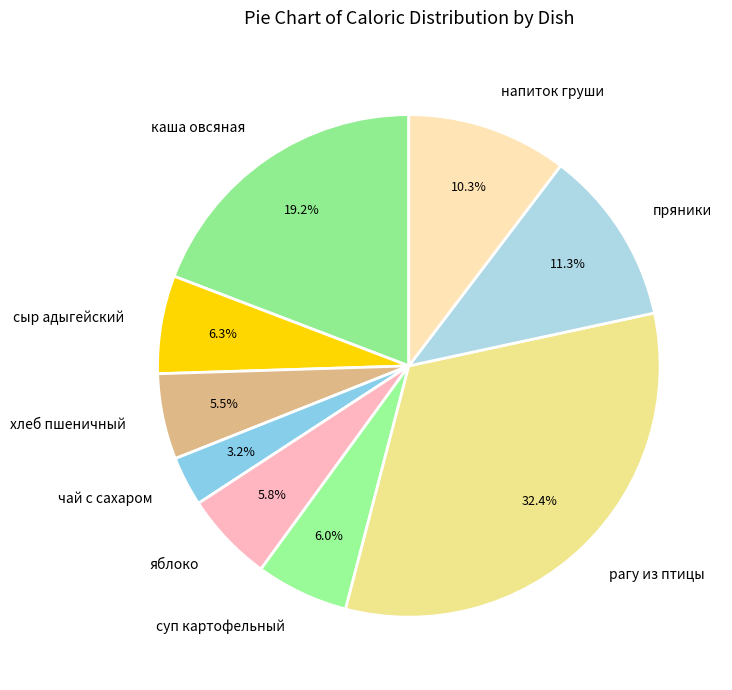

Does хлеб пшеничный represent more than half of the total?

No